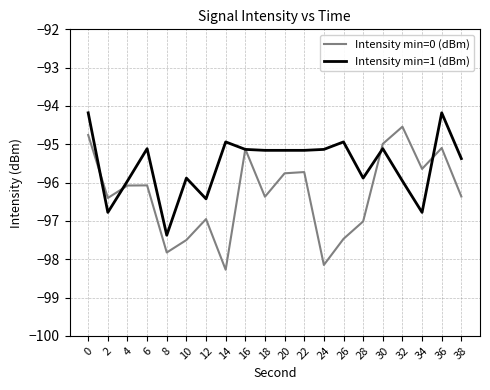

List the series in order of their peak value, highest first.

Intensity min=1 (dBm), Intensity min=0 (dBm)